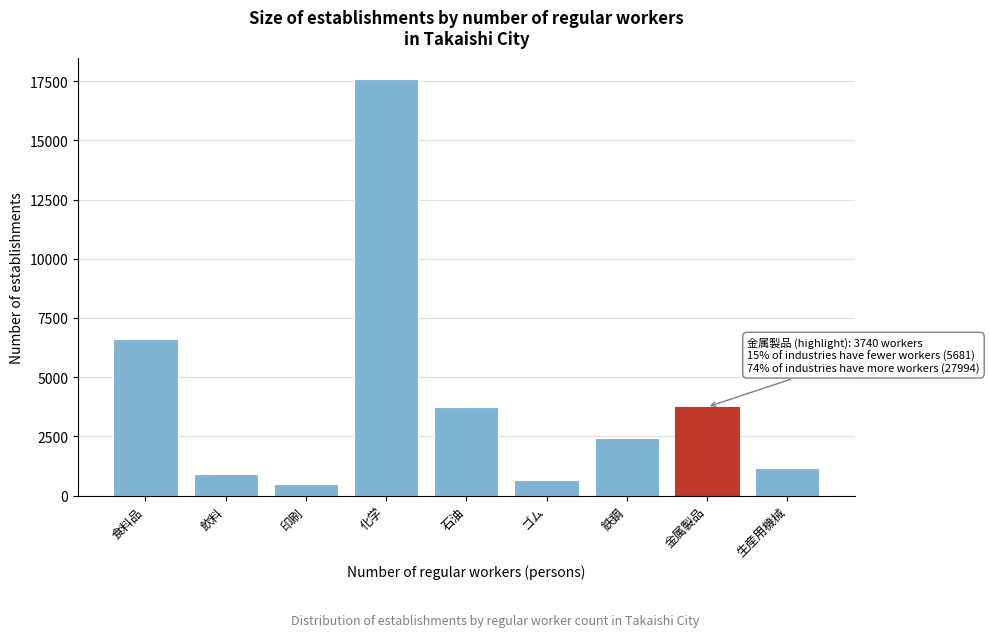

At which label is the value closest to 9057?

食料品